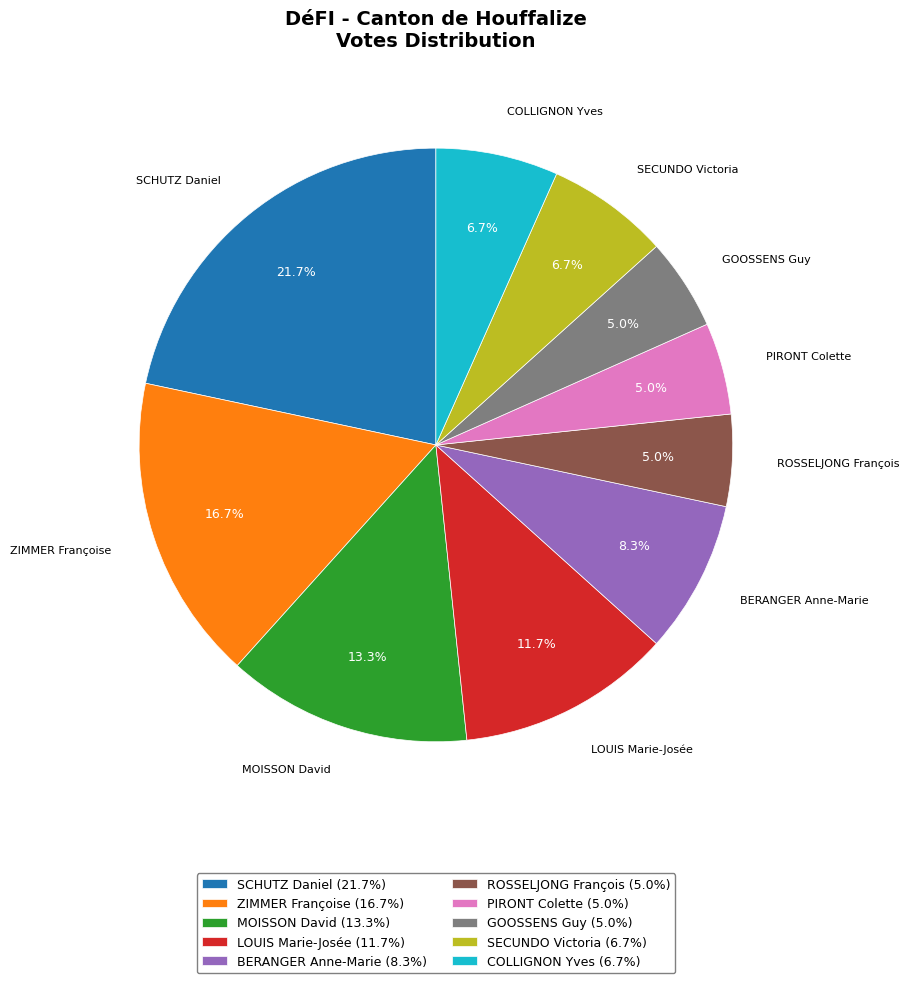

Which slice is the largest?

SCHUTZ Daniel